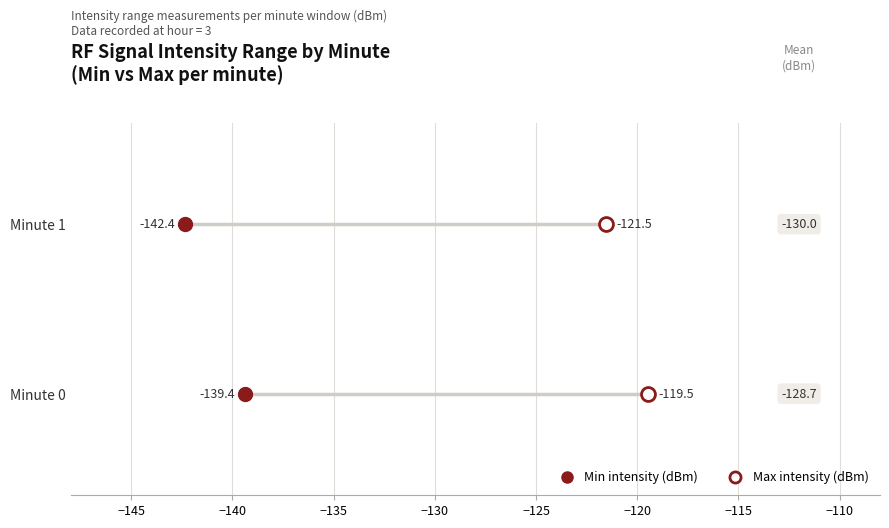

Which series has the largest Y range (max minus min)?

Min intensity (dBm)